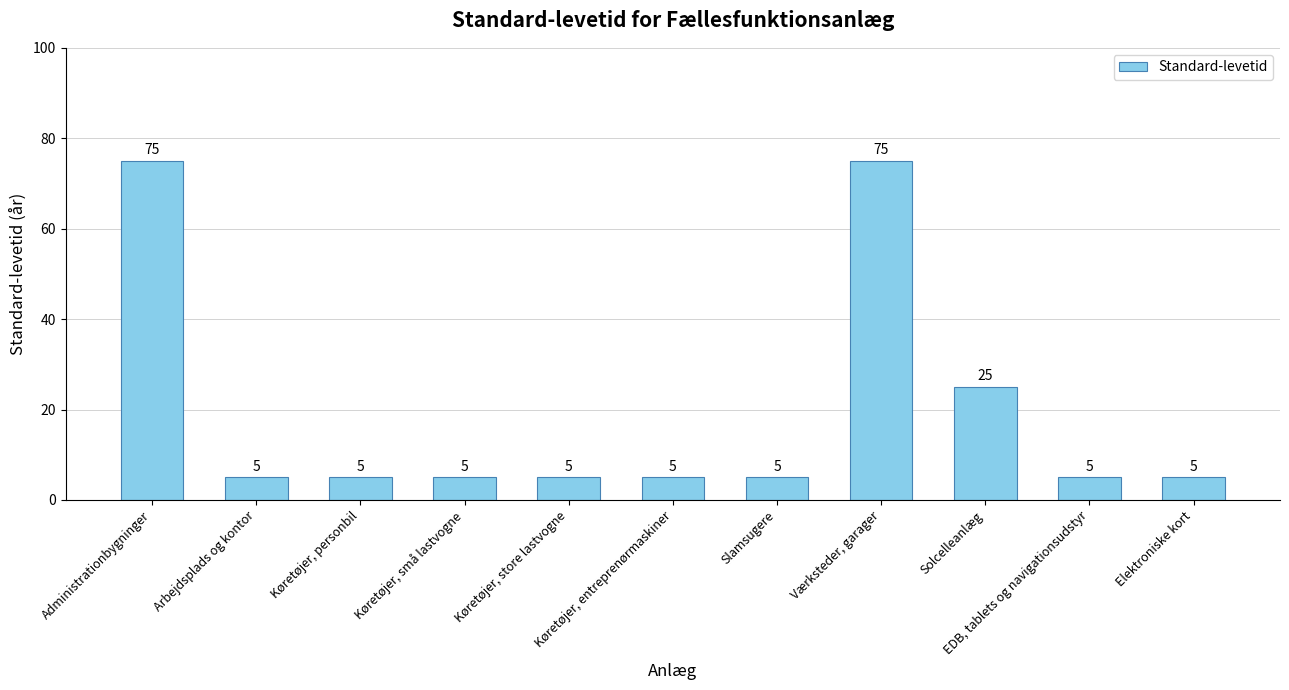

Reading left to right, list all the values displayed in this chart.

Administrationbygninger=75	Arbejdsplads og kontor=5	Køretøjer, personbil=5	Køretøjer, små lastvogne=5	Køretøjer, store lastvogne=5	Køretøjer, entreprenørmaskiner=5	Slamsugere=5	Værksteder, garager=75	Solcelleanlæg=25	EDB, tablets og navigationsudstyr=5	Elektroniske kort=5